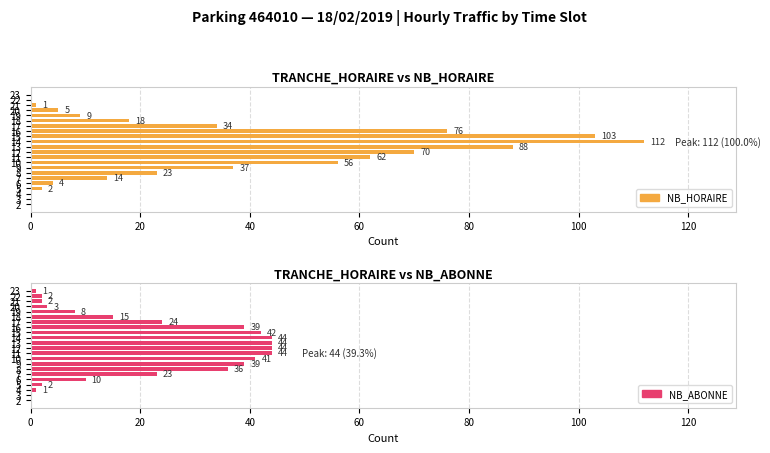

Which series has the largest total across all categories?

NB_HORAIRE